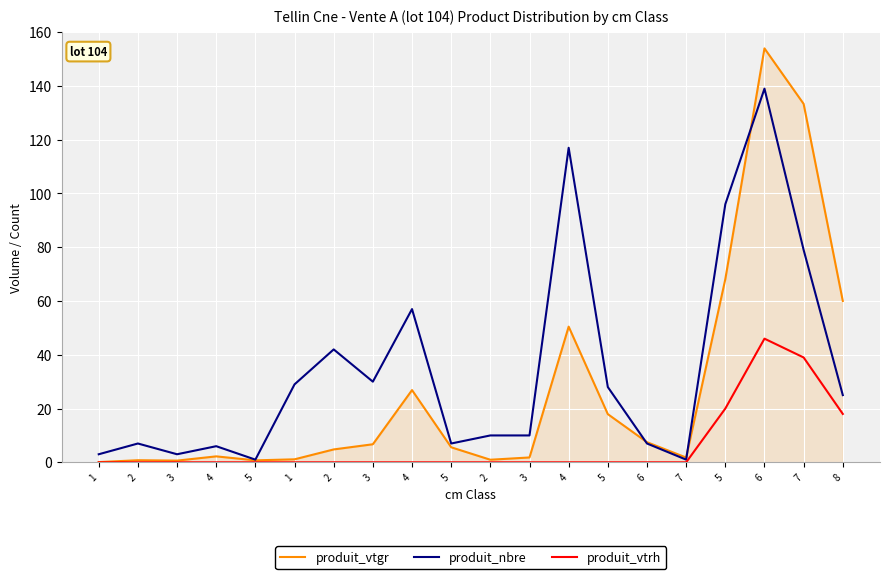

What are all the series names shown in the legend?

produit_vtgr, produit_nbre, produit_vtrh